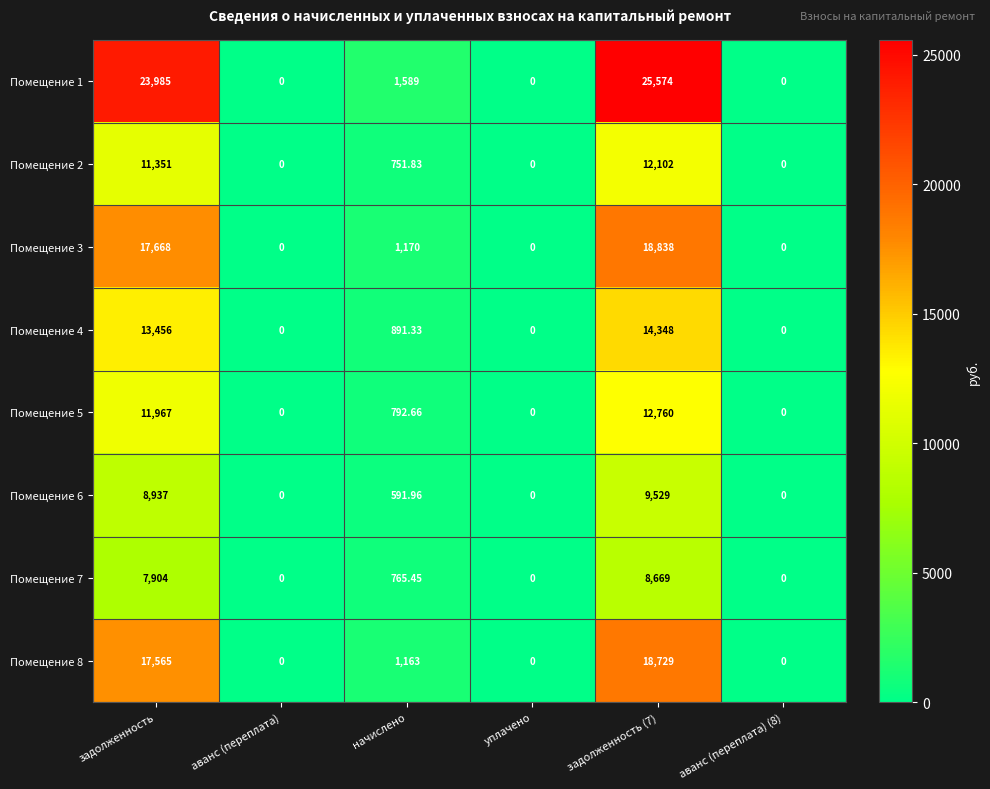

Where does the Помещение 8 series first go above 1163?

задолженность